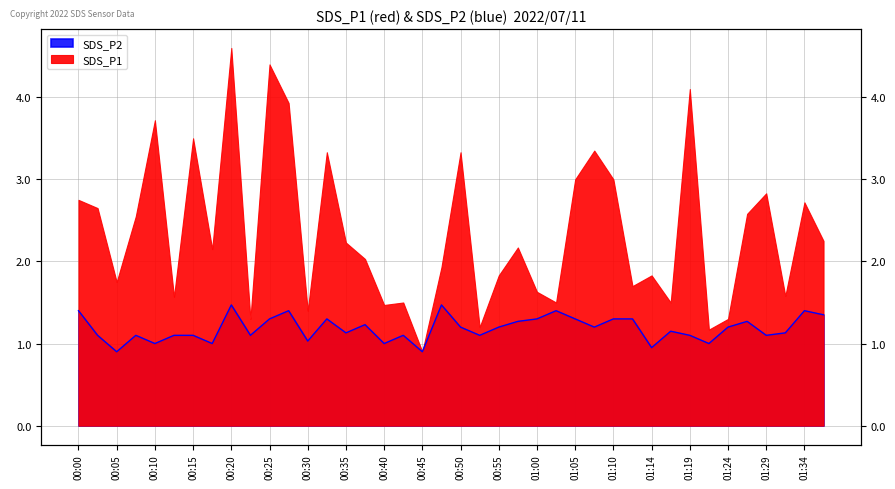

How many data points does each series have?

40